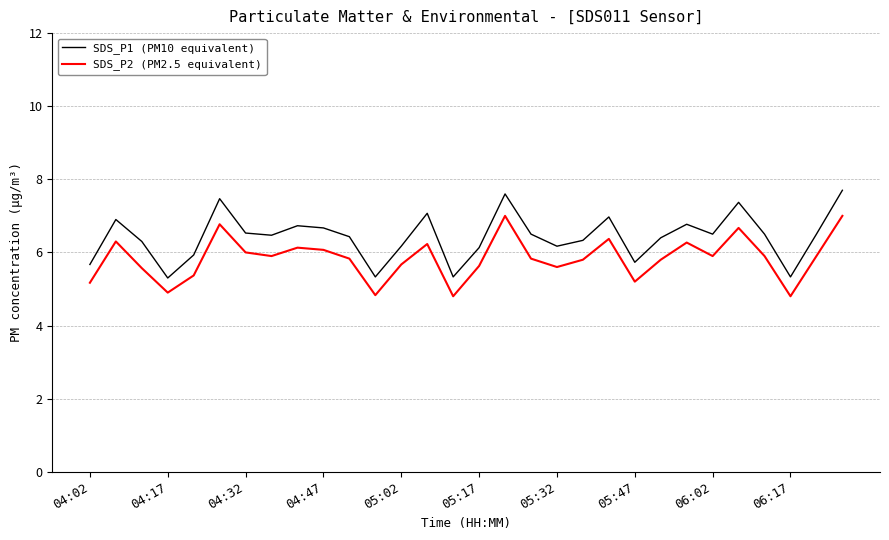

How many series are shown in this chart?

2